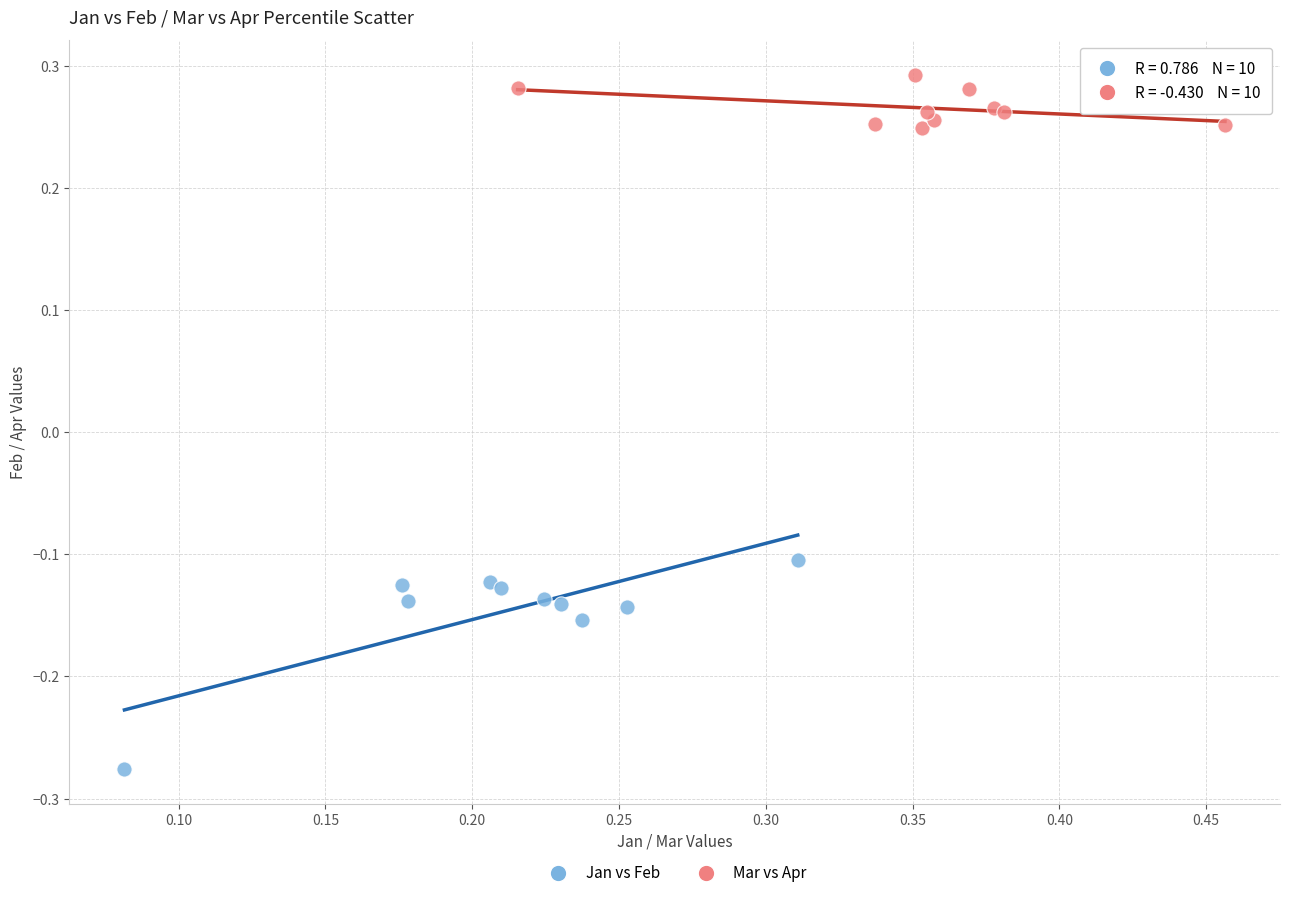

Which series has the largest Y range (max minus min)?

Jan vs Feb